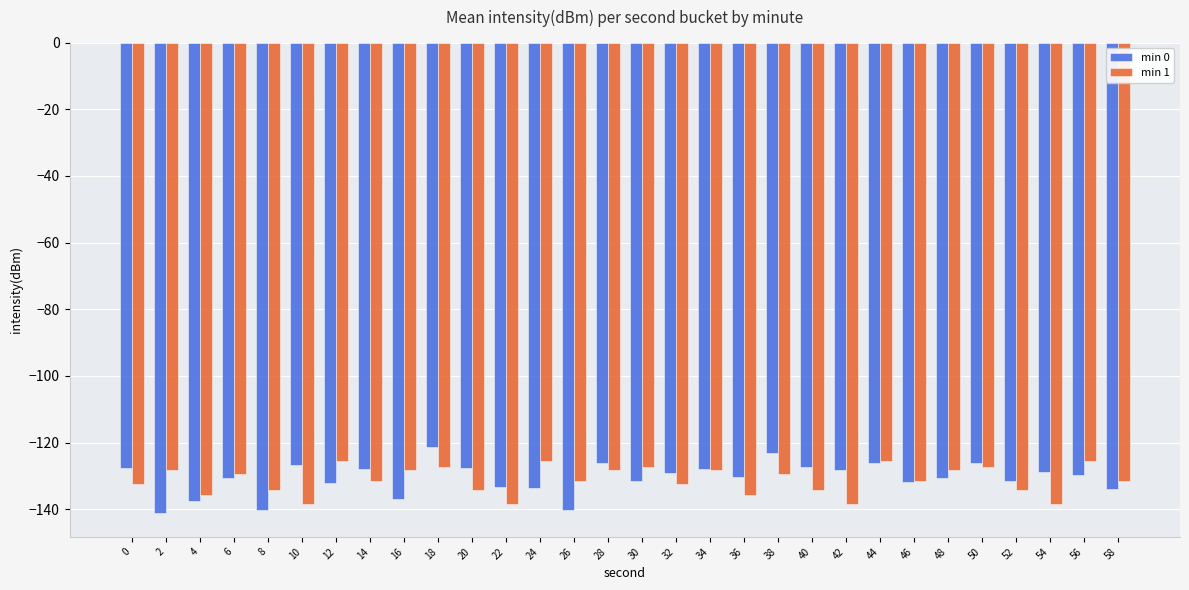

What is the value of the min 1 bar at the 12th from the left?

-138.4